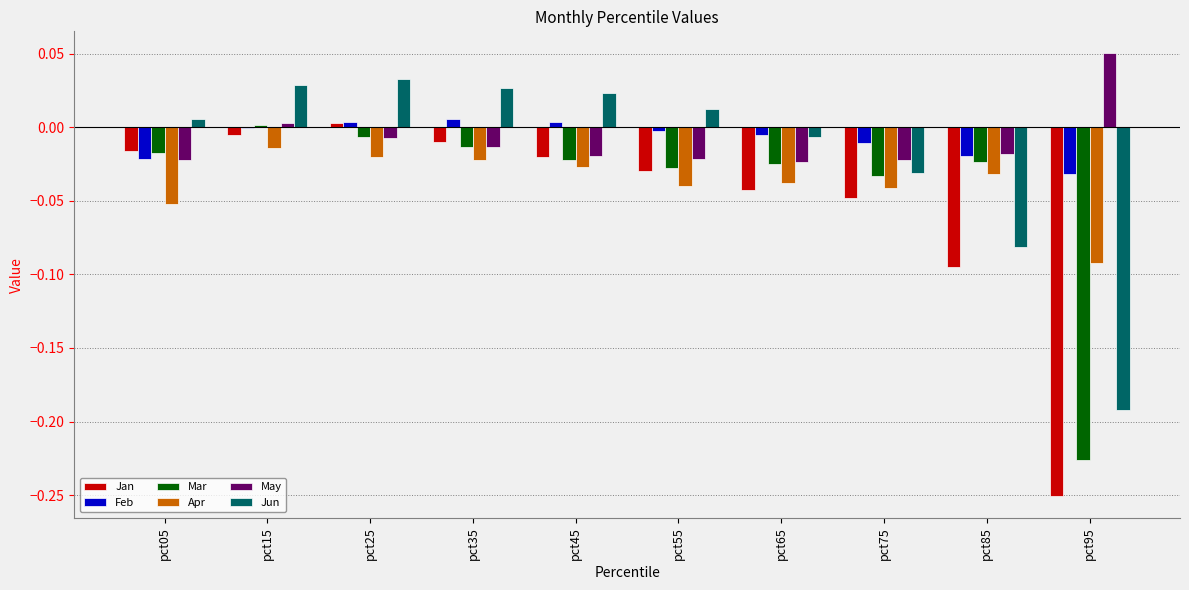

How many groups of bars are there?

10